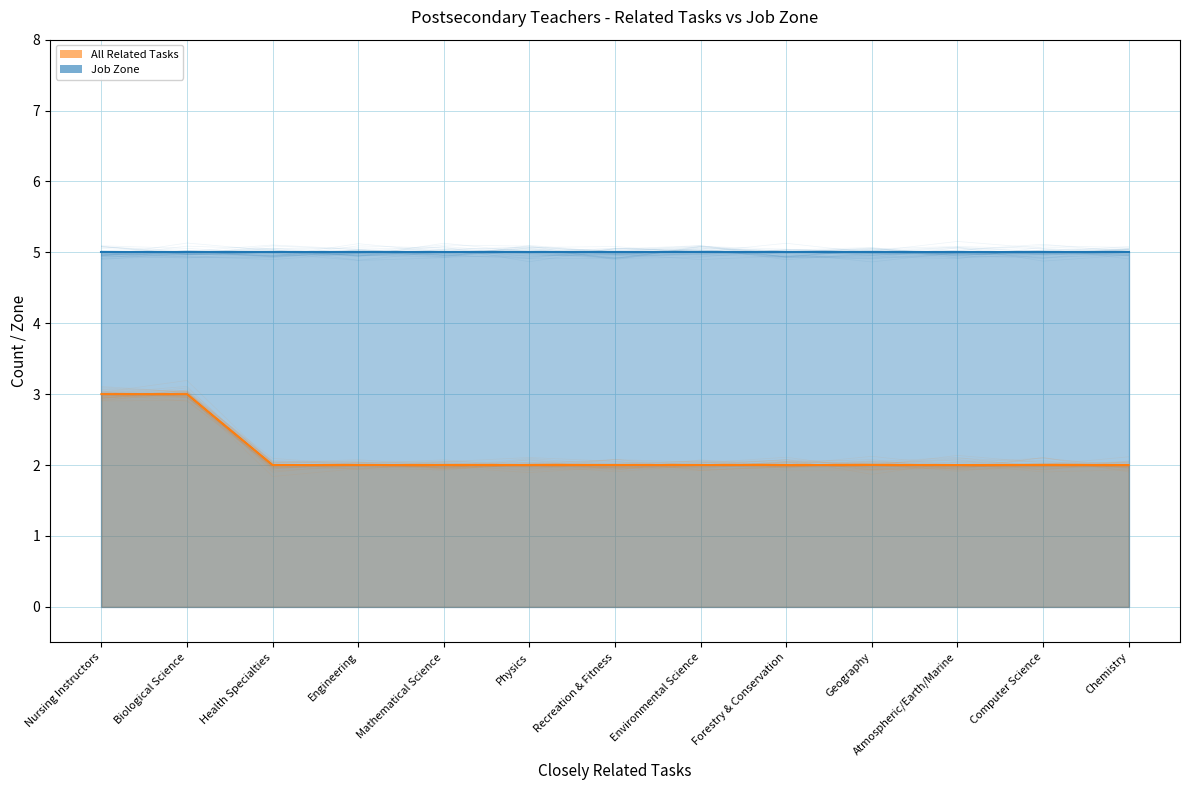

How many data points are above 2?

2